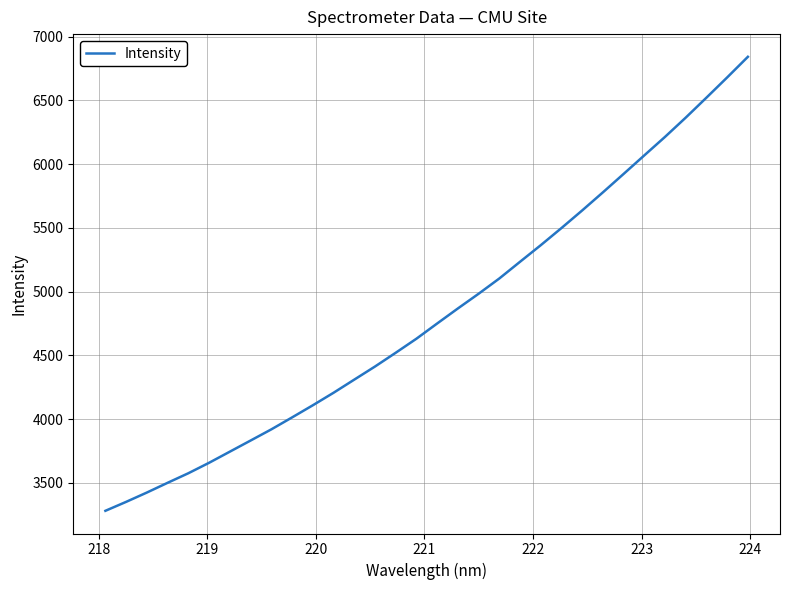

What is the minimum value shown in the chart?

3280.4